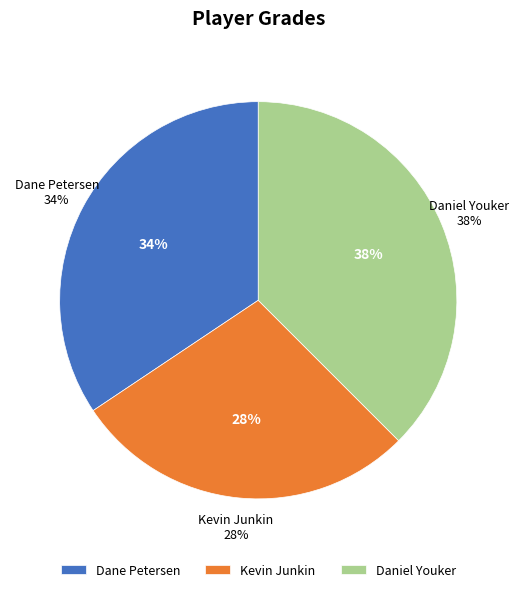

How many segments does this pie chart have?

3